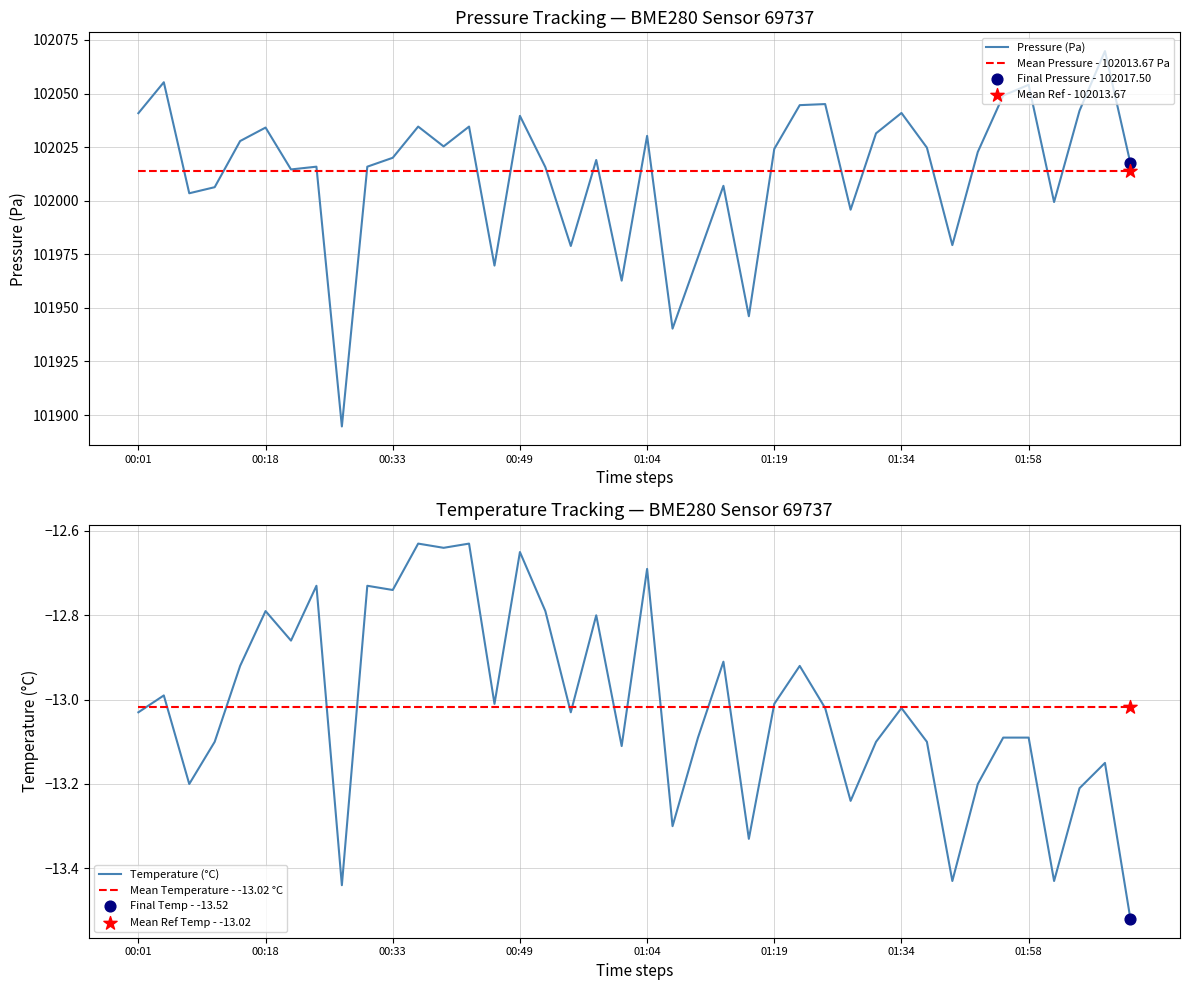

Which series has the widest spread of Y values?

Pressure (Pa)